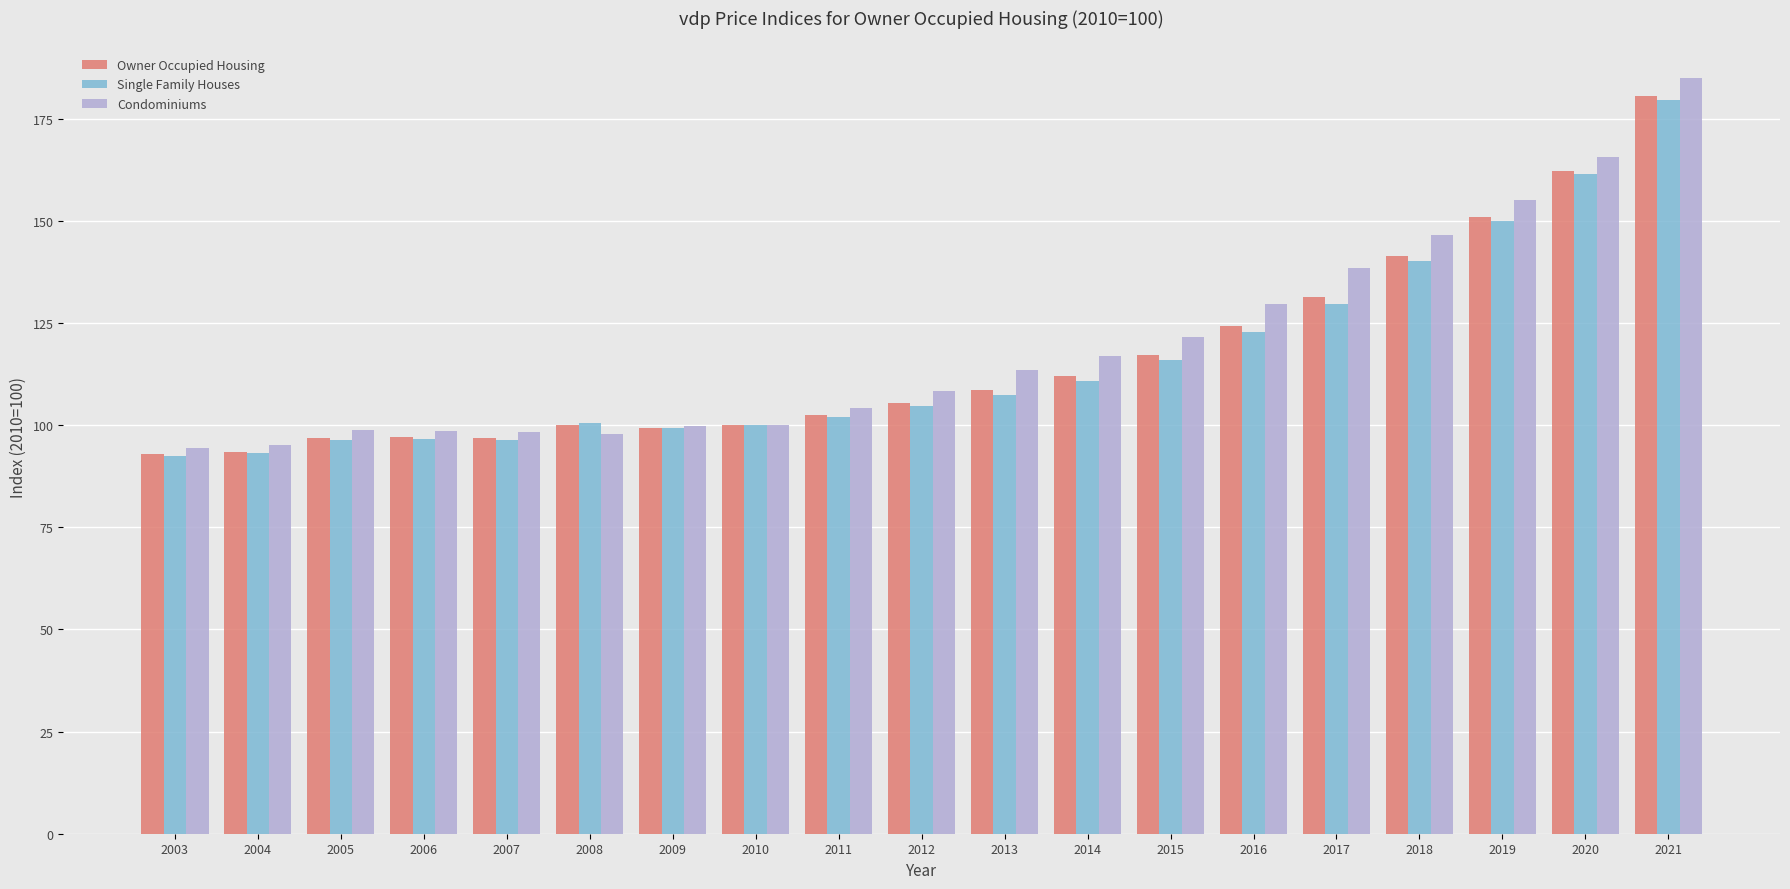

What is the average value of the Owner Occupied Housing series?

116.5